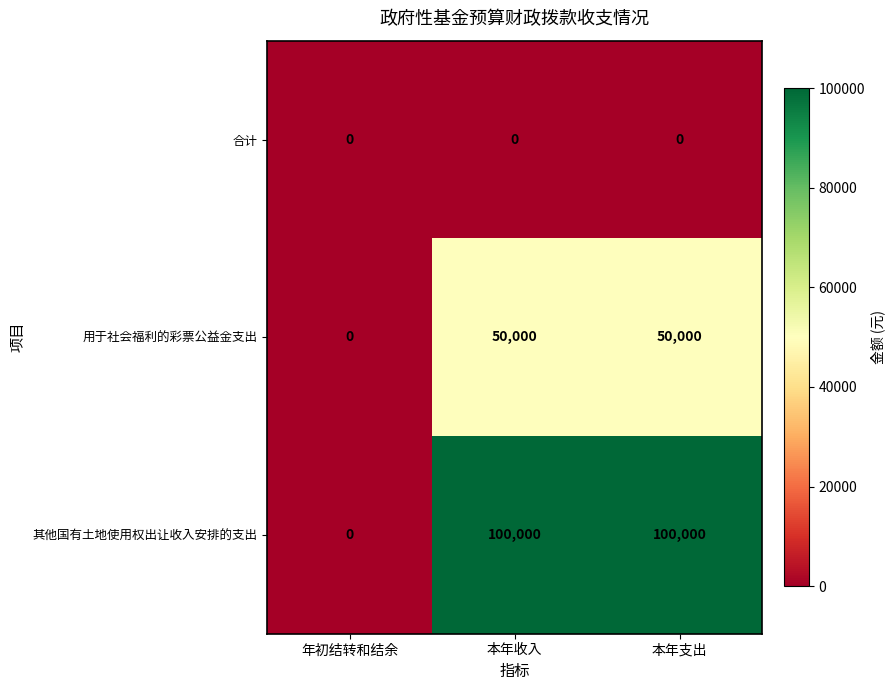

Which series has the largest total across all categories?

其他国有土地使用权出让收入安排的支出